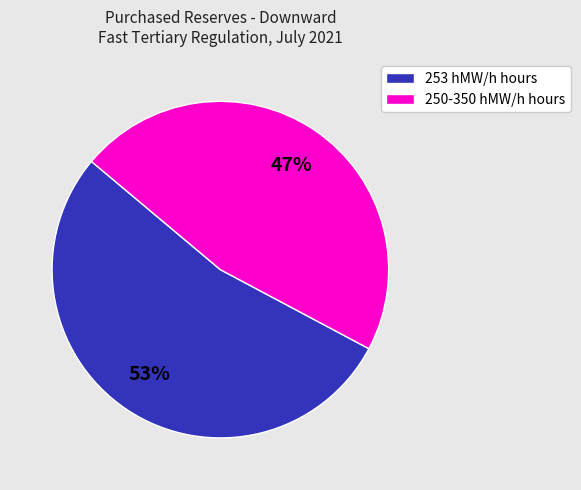

Does any single category account for the majority?

Yes